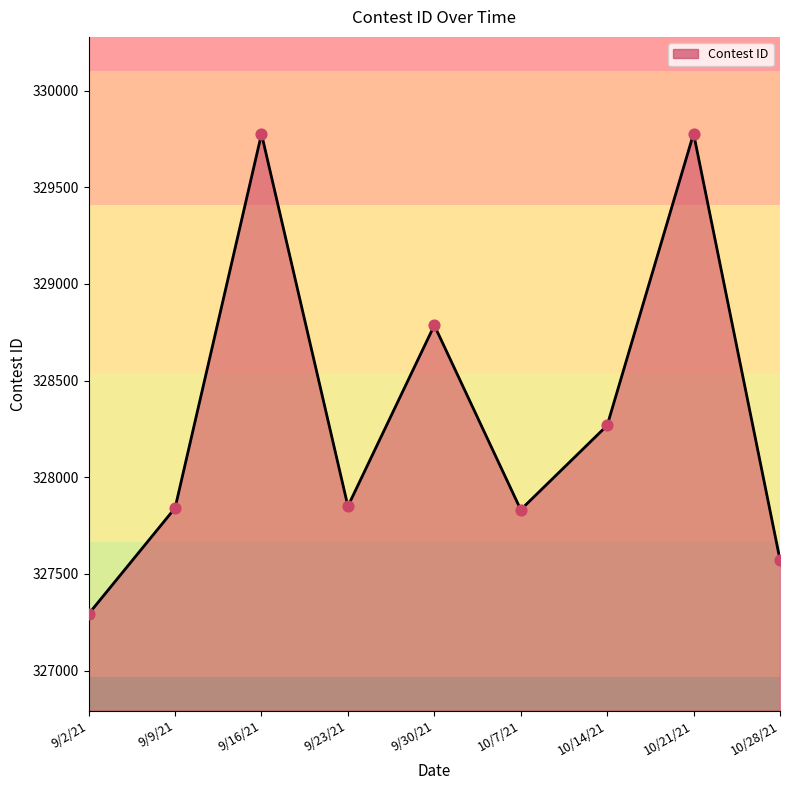

Which has a higher value, 9/23/21 or 10/28/21?

9/23/21